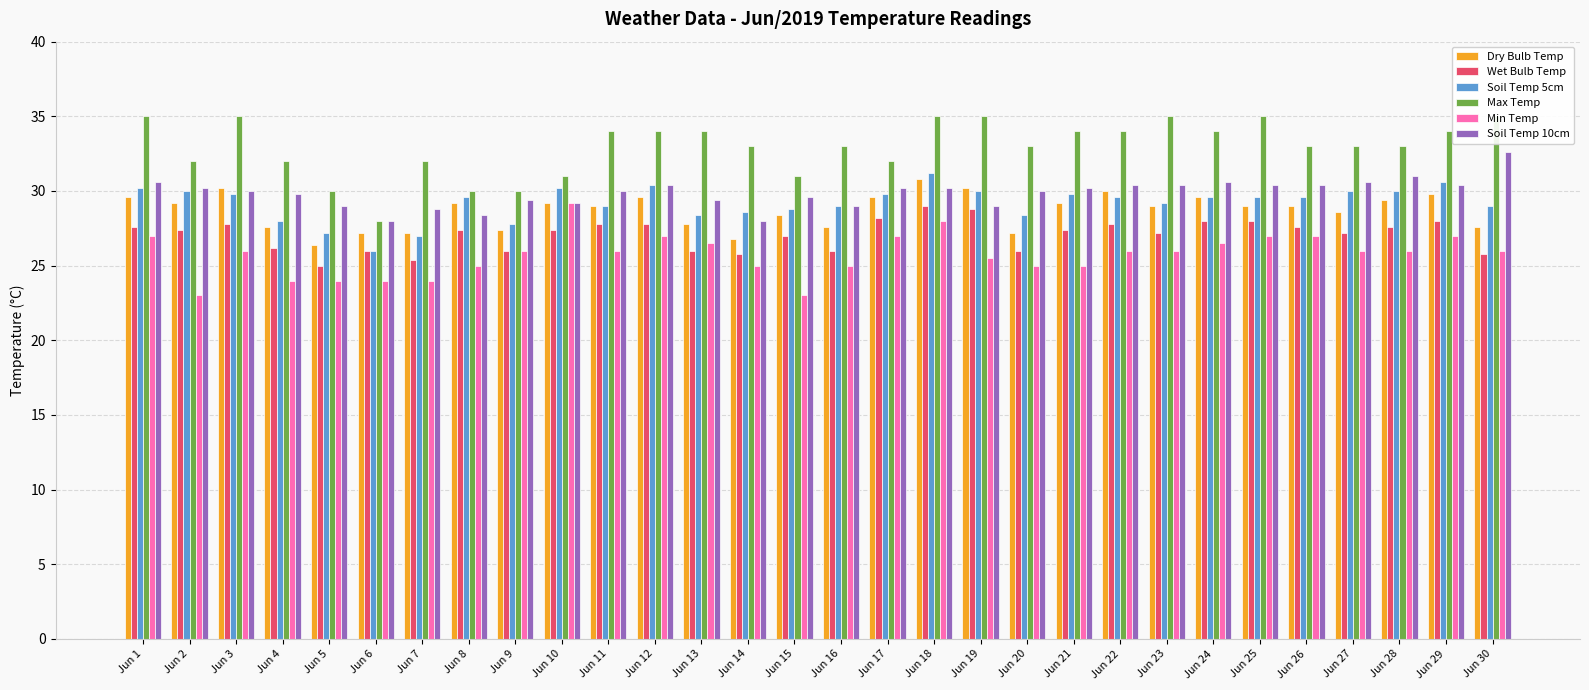

Which series has the largest total across all categories?

Max Temp